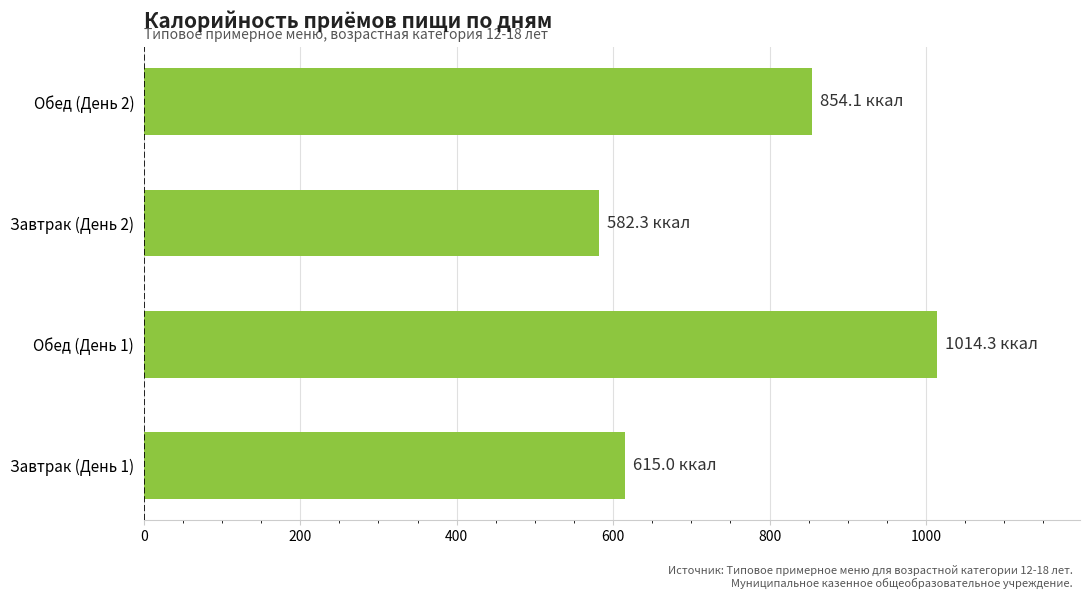

Which label corresponds to the smallest value in the chart?

Завтрак (День 2)